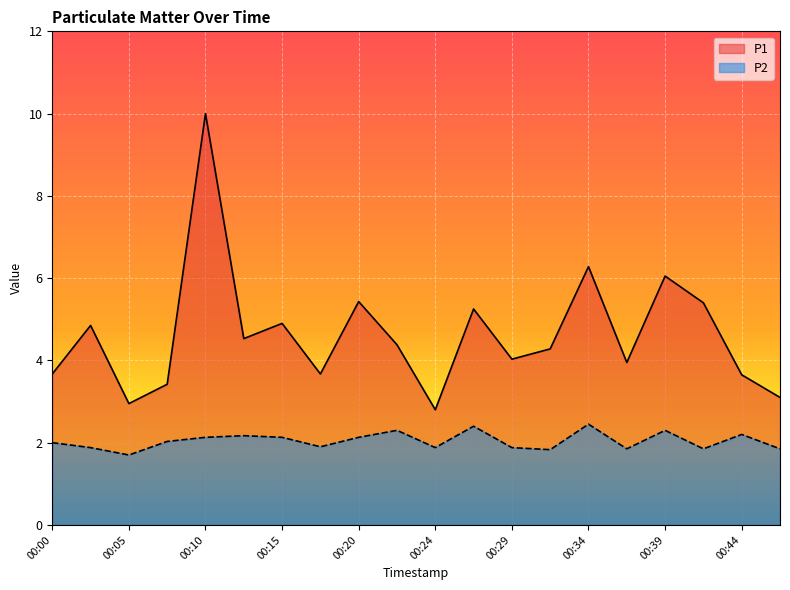

What are all the series names shown in the legend?

P1, P2